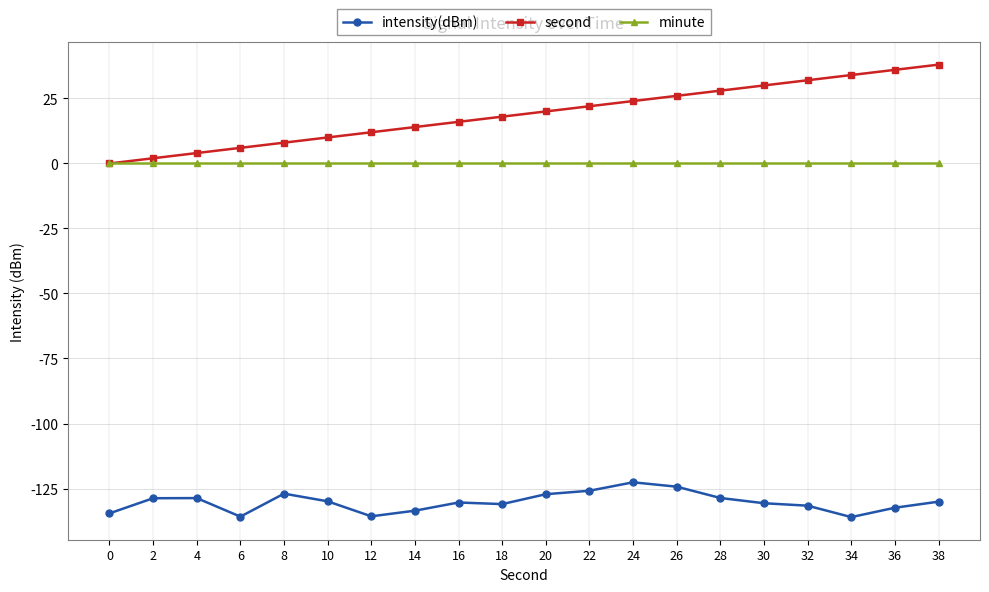

True or false: intensity(dBm) and minute intersect in this chart.

False